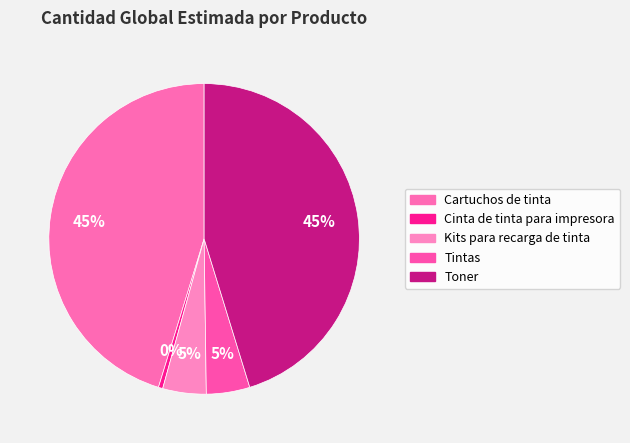

What is the change in value from Cinta de tinta para impresora to Toner?

+99